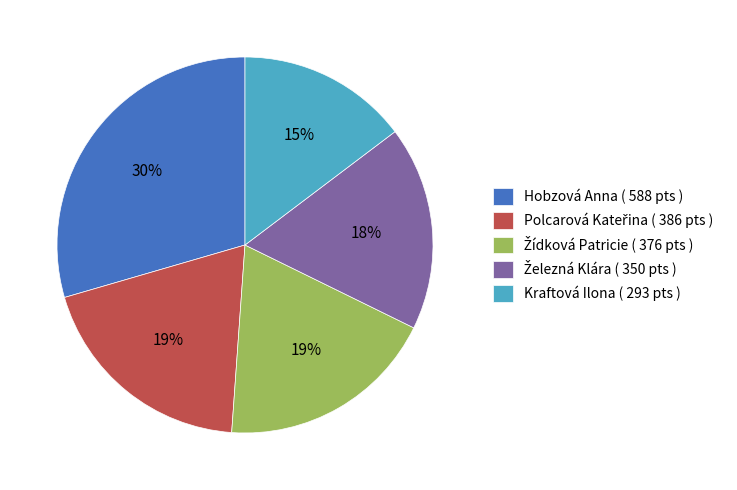

Which category has the biggest portion of the pie?

Hobzová Anna